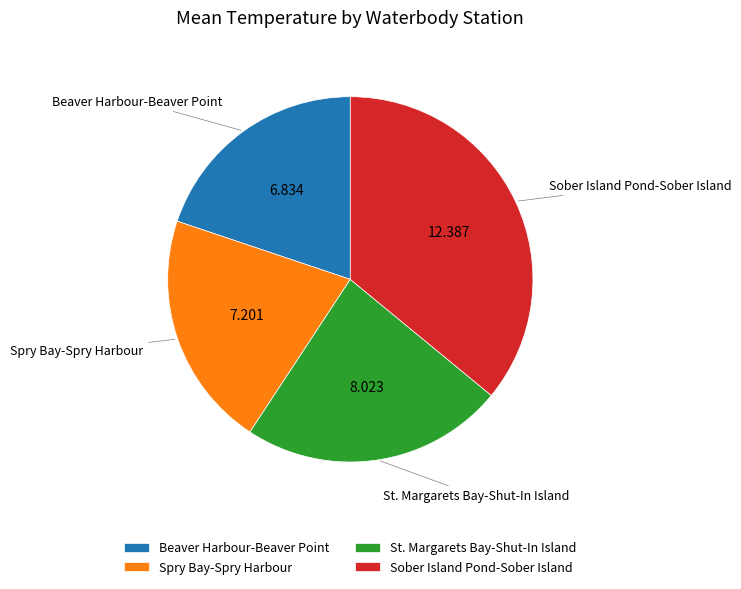

Do St. Margarets Bay-Shut-In Island and Beaver Harbour-Beaver Point together represent more than half of the pie?

No